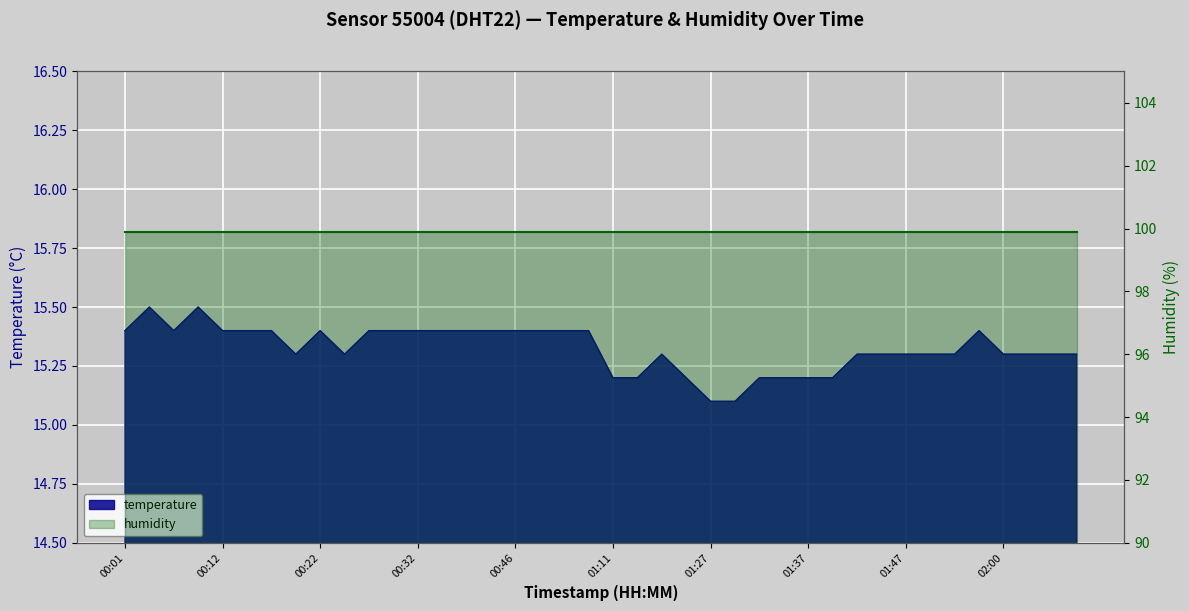

What is the value of the 6th point from the left?

15.4